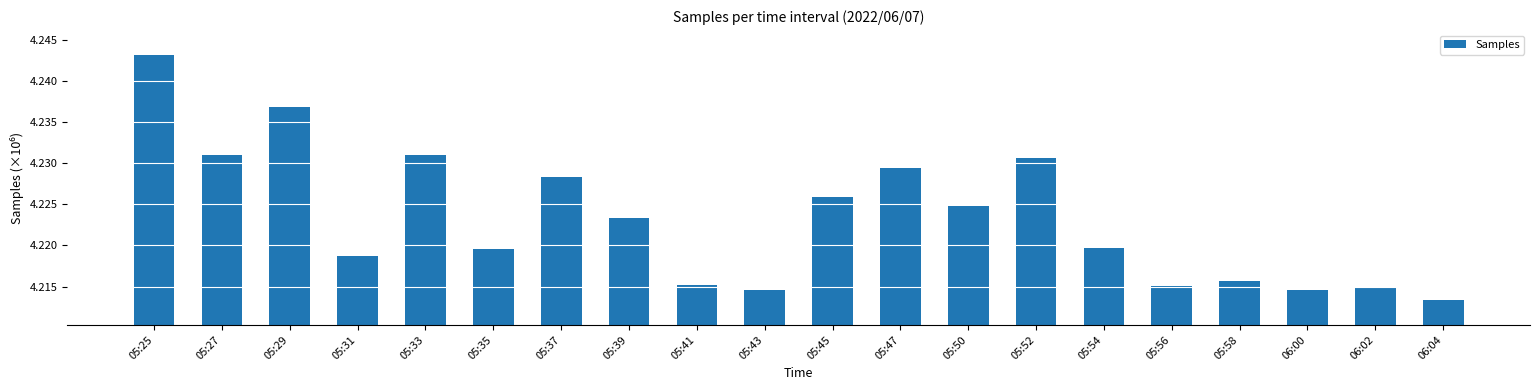

What is the sum of the values at 06:04 and 05:52?

8.4